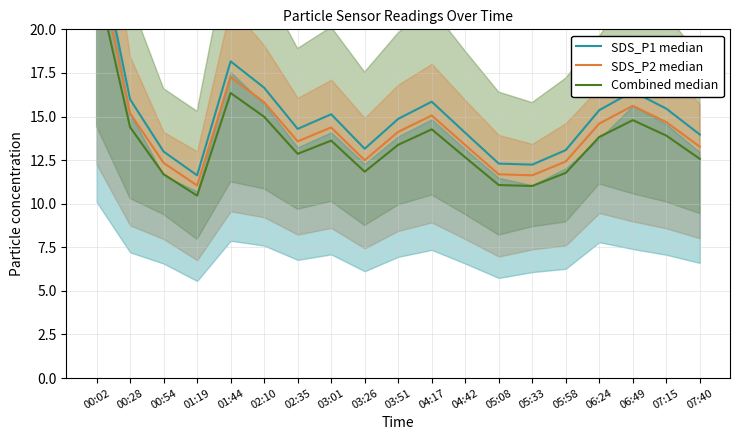

Is it true that SDS_P2 median equals 16.4 at 05:33?

False